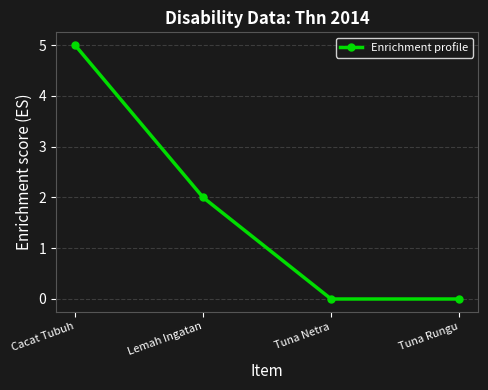

How many data points does each series have?

4